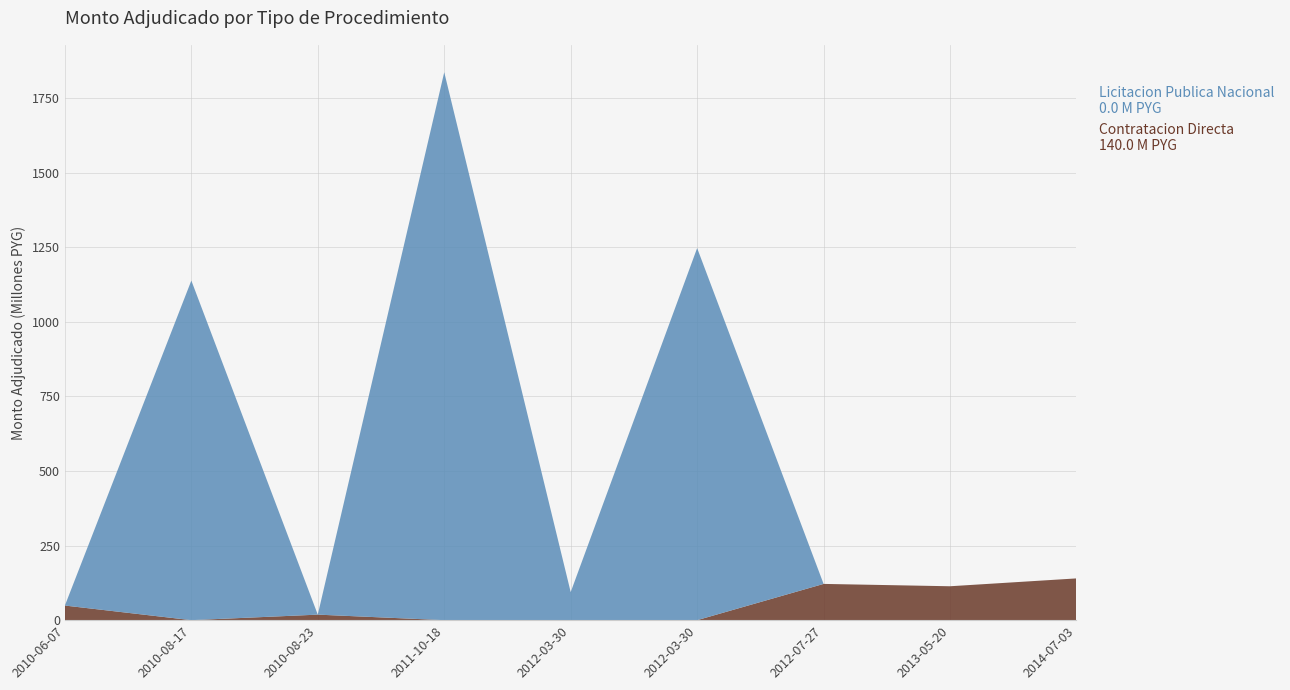

Reading left to right, list all the values displayed in this chart.

Contratacion Directa: 49000300	0	18540960	0	0	0	121553335	113690000	140007500
Licitacion Publica Nacional: 0	1138630250	0	1837093950	94133970	1247498640	0	0	0